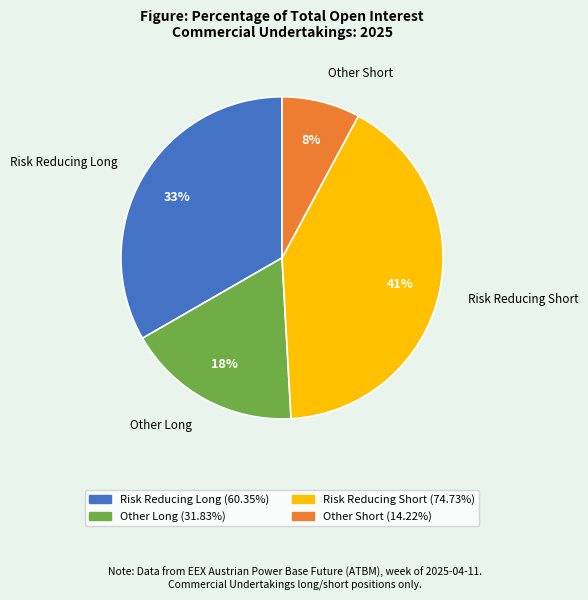

What is the ratio of the value at Other Short to the value at Risk Reducing Long?

0.2